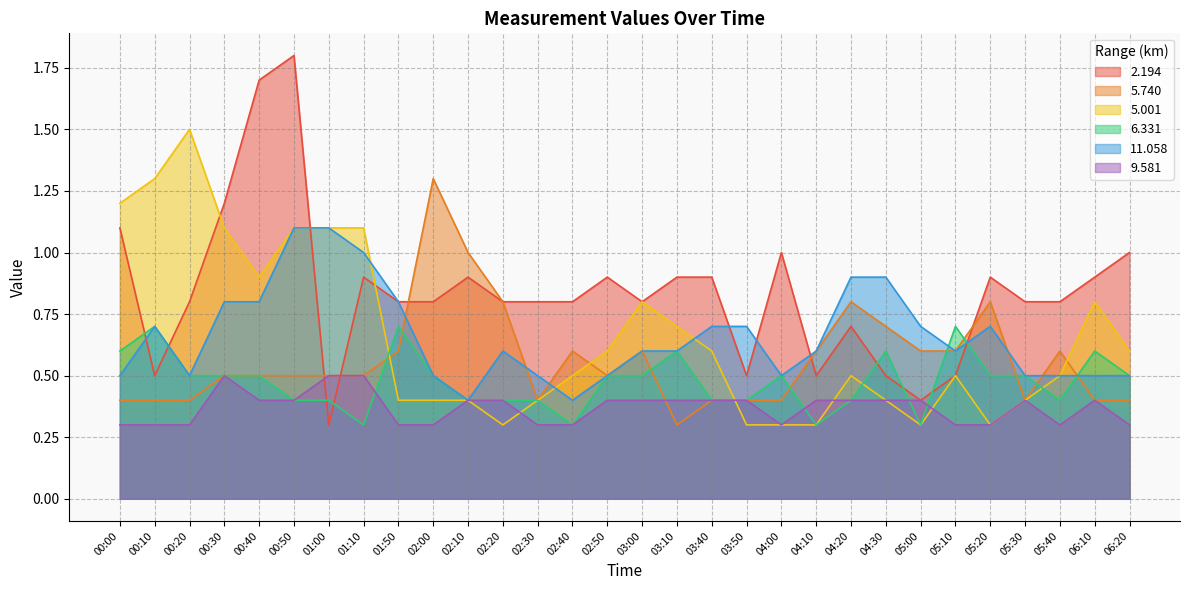

What is the approximate value of 9.581 at 01:00?

0.5